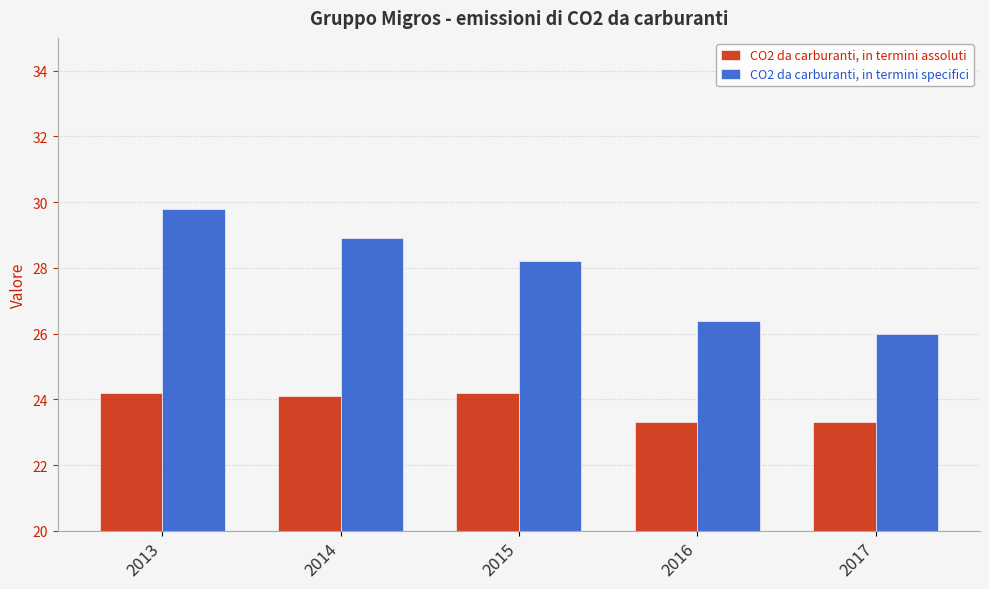

The CO2 da carburanti, in termini specifici series shows 41.9 at 2017. True or false?

False